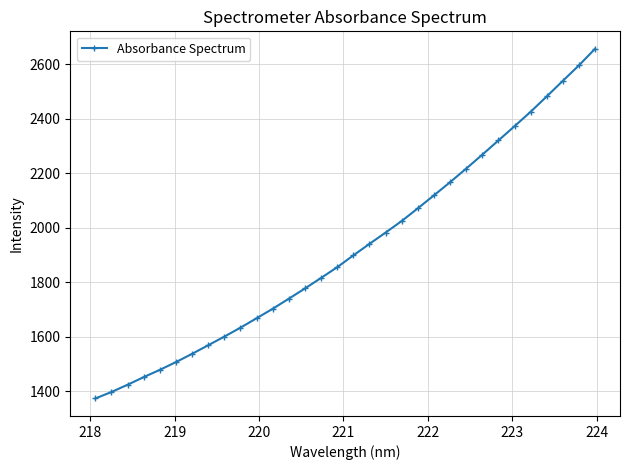

Is this an area chart (filled region under the line)?

No